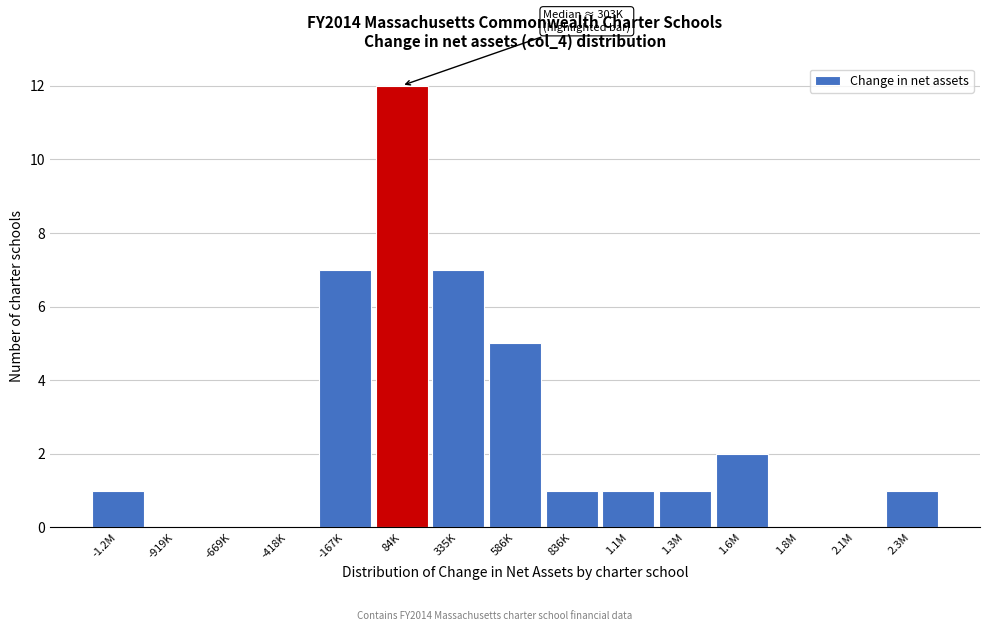

Reading left to right, list all the values displayed in this chart.

-1.2M=1	-919K=0	-669K=0	-418K=0	-167K=7	84K=12	335K=7	586K=5	836K=1	1.1M=1	1.3M=1	1.6M=2	1.8M=0	2.1M=0	2.3M=1